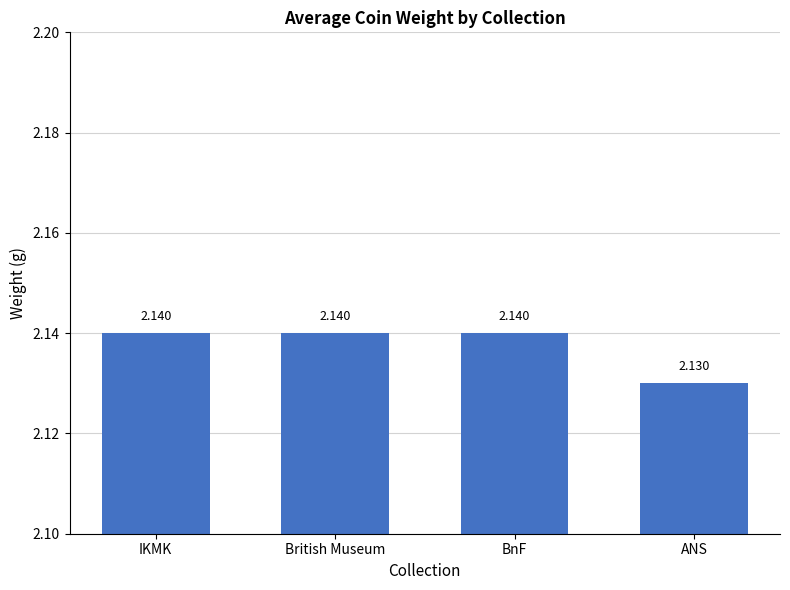

How many bars are there in total?

4